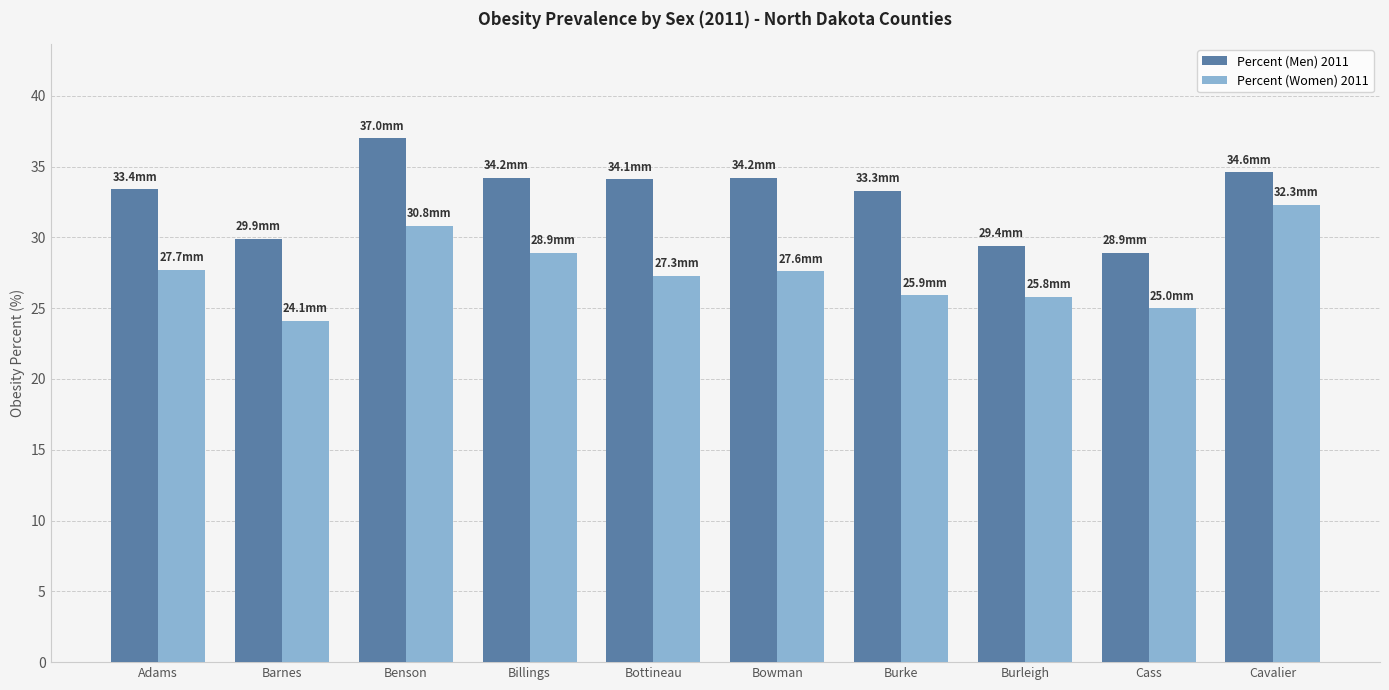

The Percent (Women) 2011 series shows 27.7 at Adams. True or false?

True